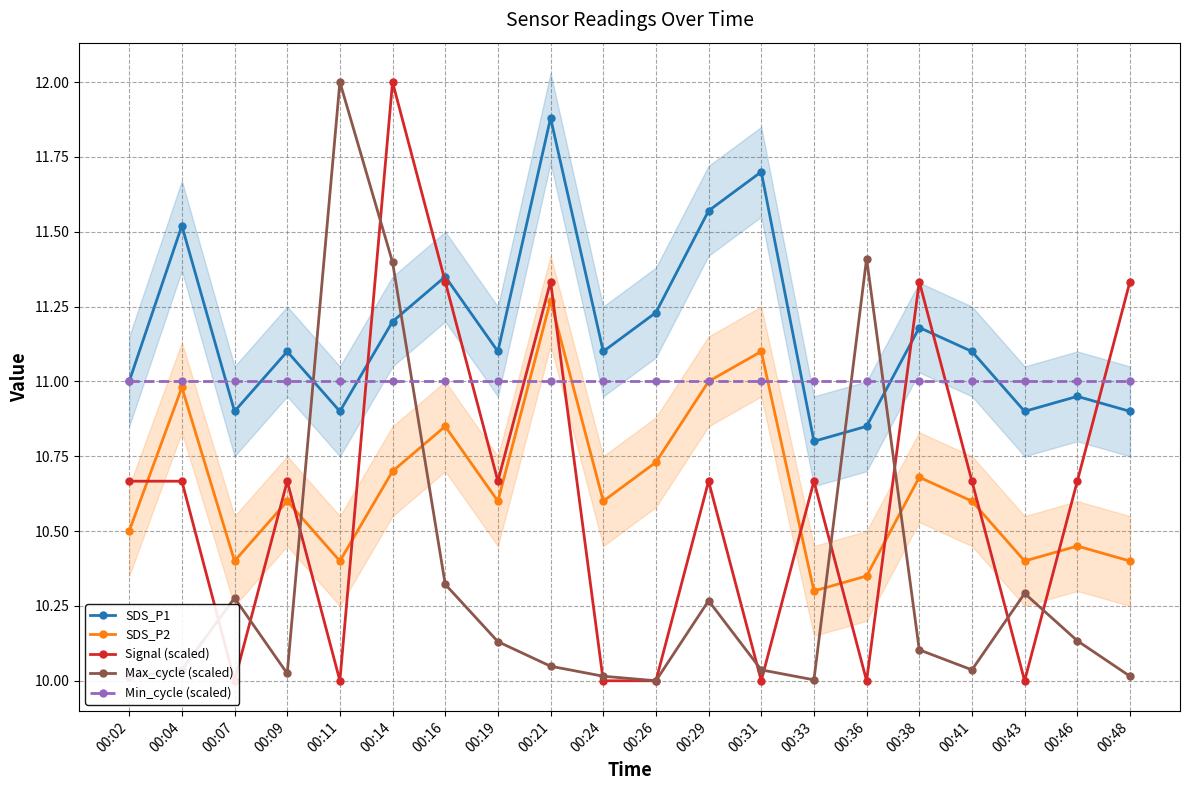

Does the chart have visible grid lines?

Yes